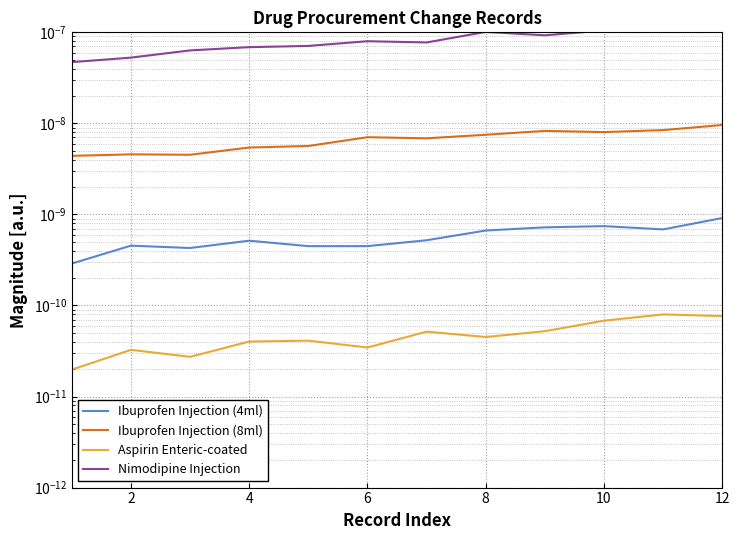

Which category has the highest value in the Nimodipine Injection series?

12